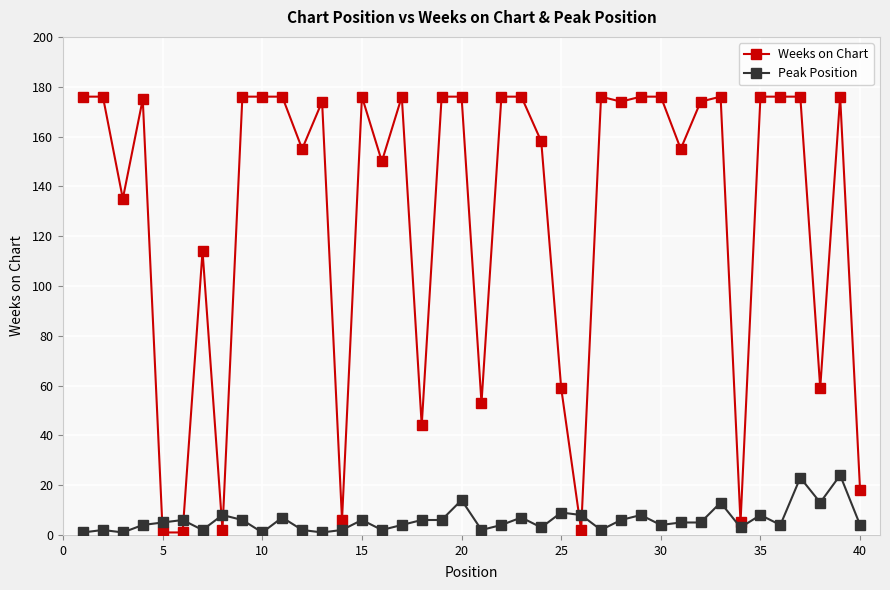

What is the maximum value for Peak Position?

24